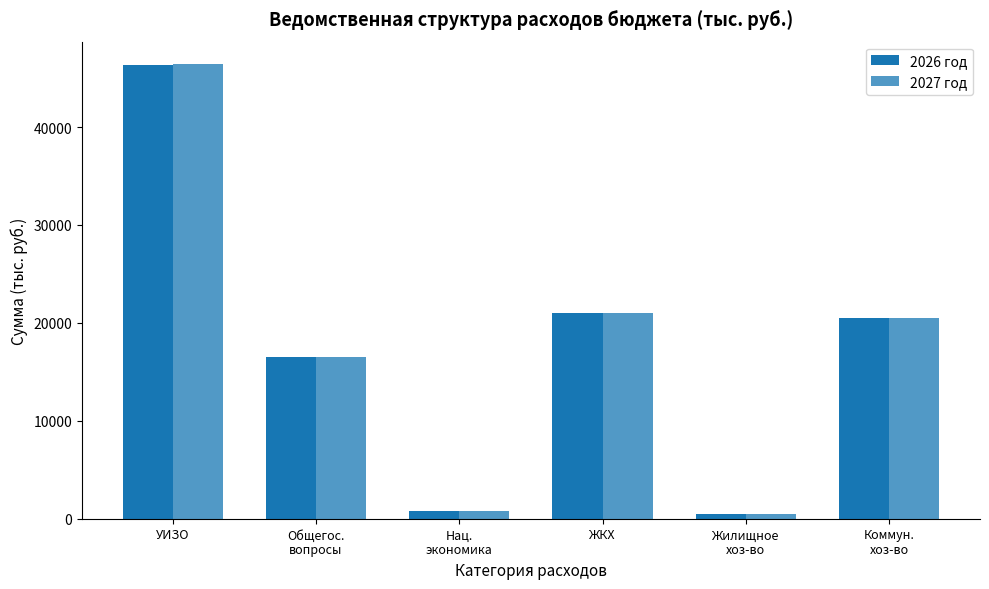

What is the minimum value shown in the chart?

483